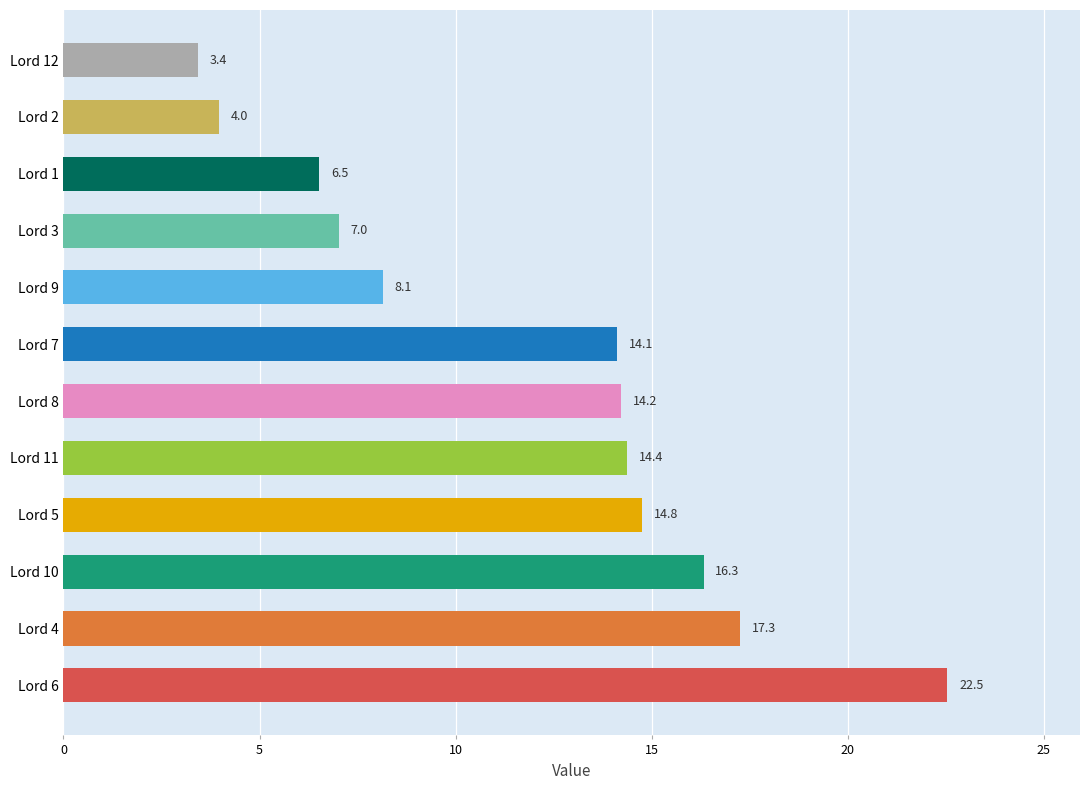

What is the greatest value displayed?

22.5